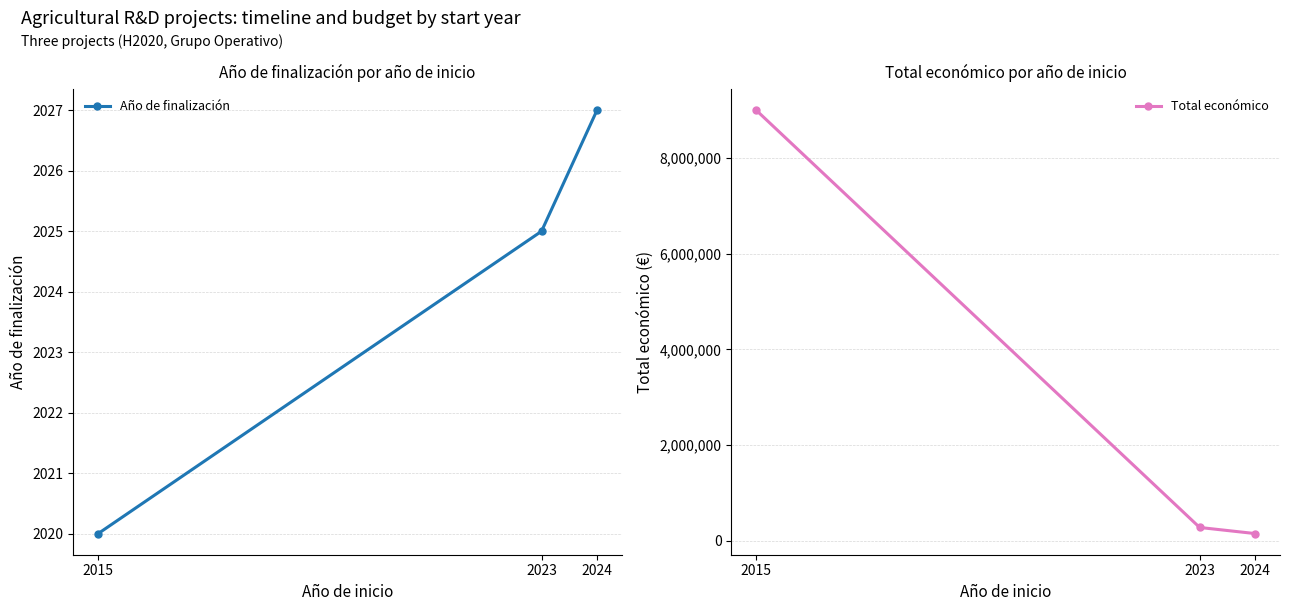

What is the smallest value displayed?

2020